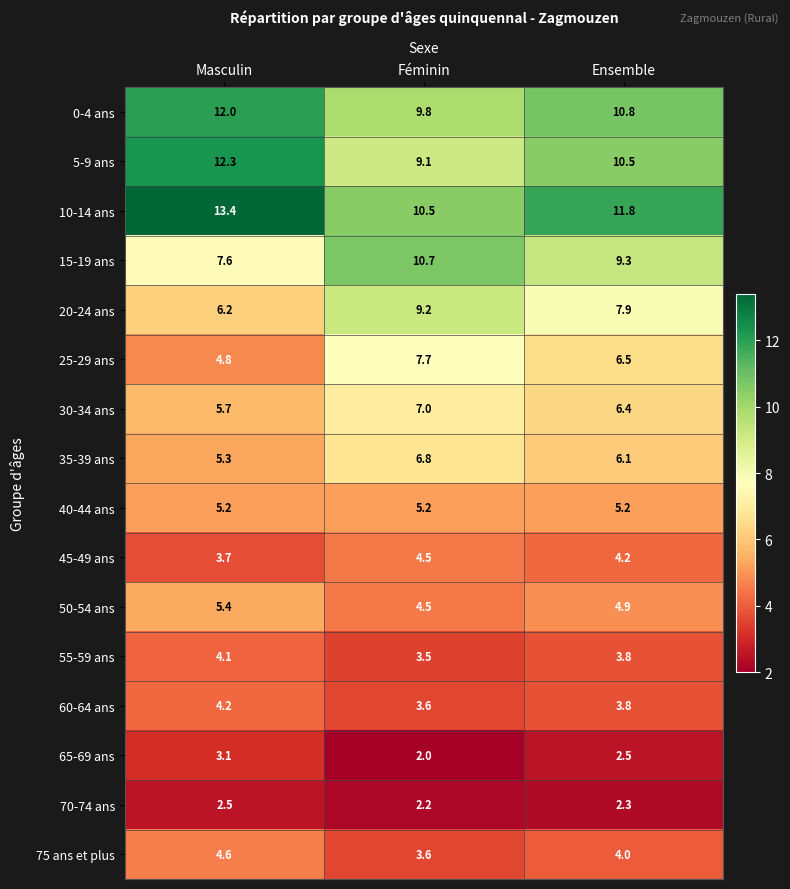

Rank the series at Masculin from highest to lowest value.

10-14 ans, 5-9 ans, 0-4 ans, 15-19 ans, 20-24 ans, 30-34 ans, 50-54 ans, 35-39 ans, 40-44 ans, 25-29 ans, 75 ans et plus, 60-64 ans, 55-59 ans, 45-49 ans, 65-69 ans, 70-74 ans